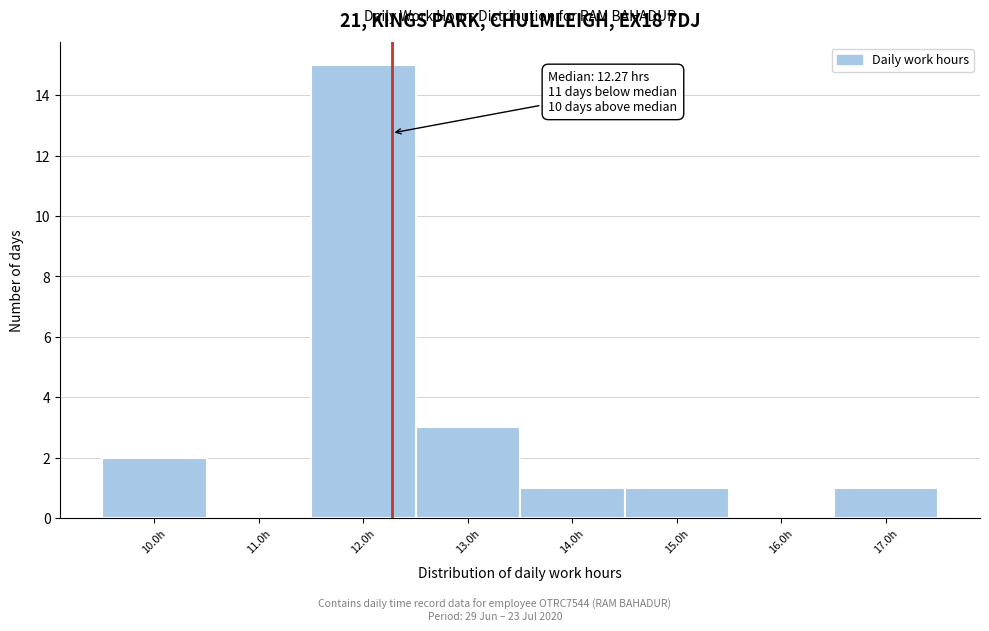

Over which range of the x-axis is the bar tallest?

11.5 to 12.5